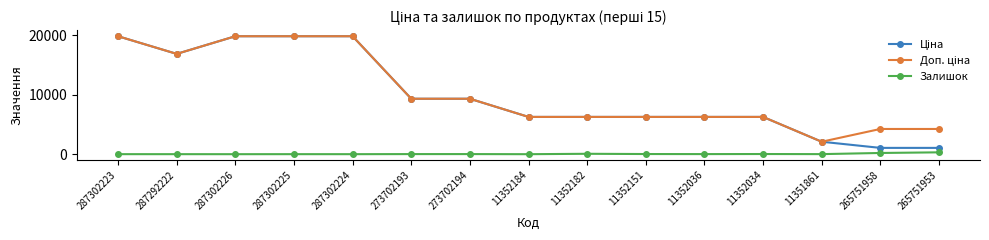

Is it true that Залишок equals 205.0 at 265751958?

True